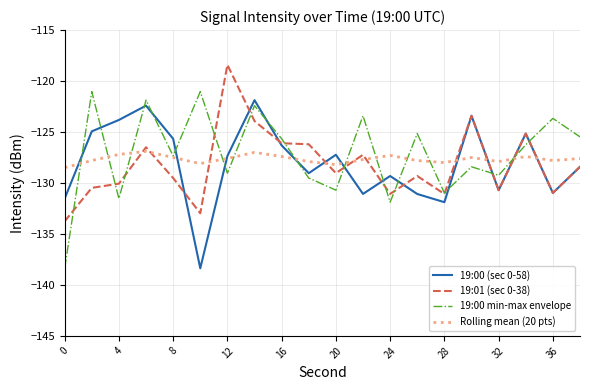

What is the greatest value displayed?

-118.4